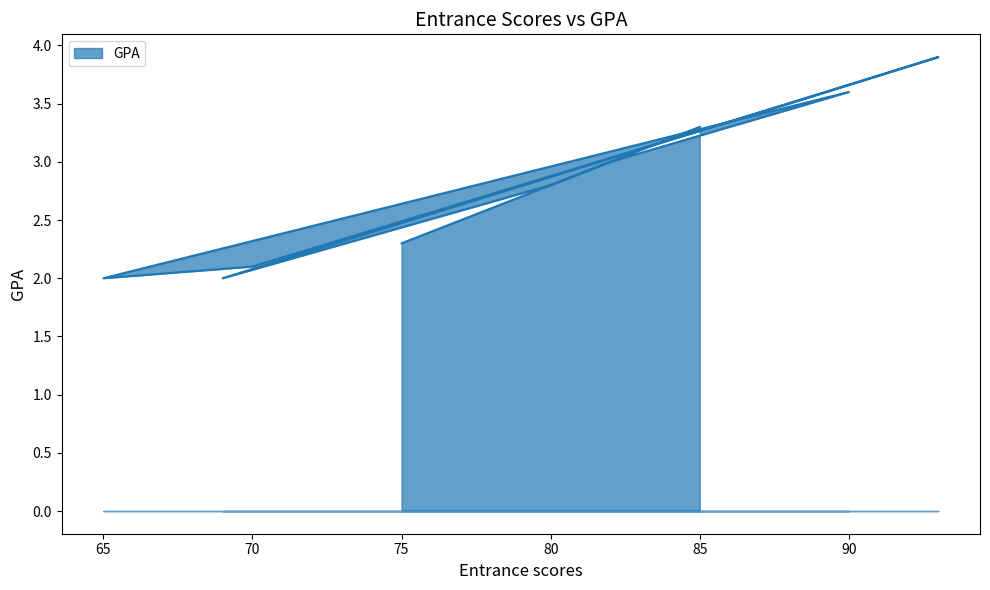

Reading left to right, extract all data points from this chart.

75=2.3	82=3.0	90=3.6	65=2.0	70=2.1	88=3.5	93=3.9	69=2.0	80=2.8	85=3.3